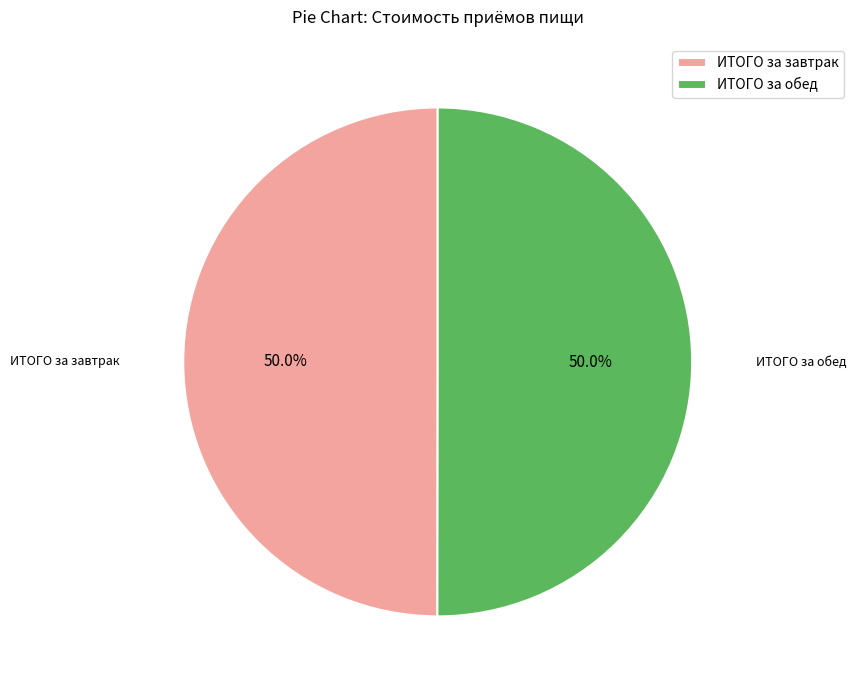

What is the ratio of the value at ИТОГО за обед to the value at ИТОГО за завтрак?

1.0